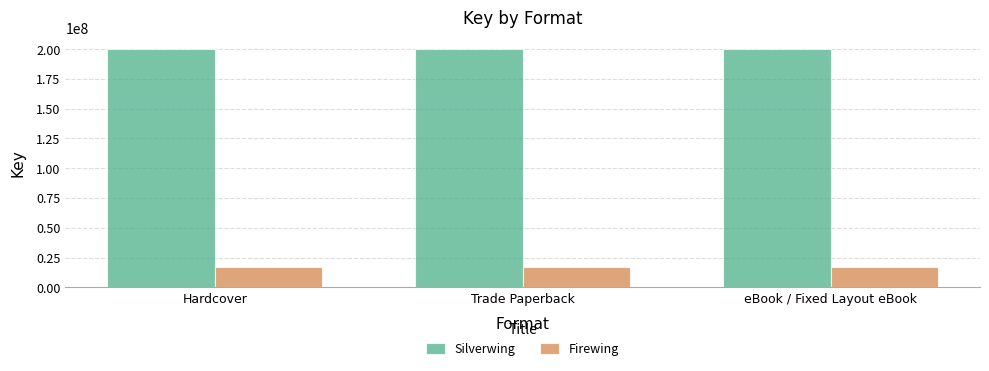

What is the label of the 1st bar from the left?

Hardcover